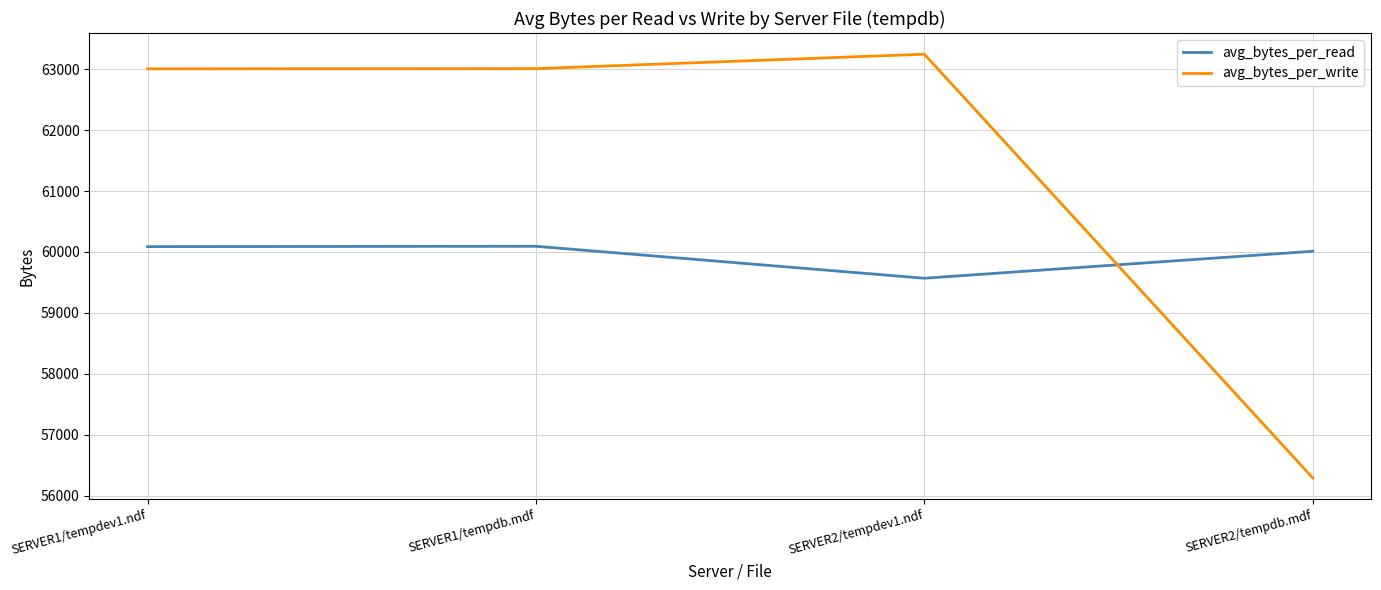

What is the difference between the maximum and minimum values in the avg_bytes_per_read series?

525